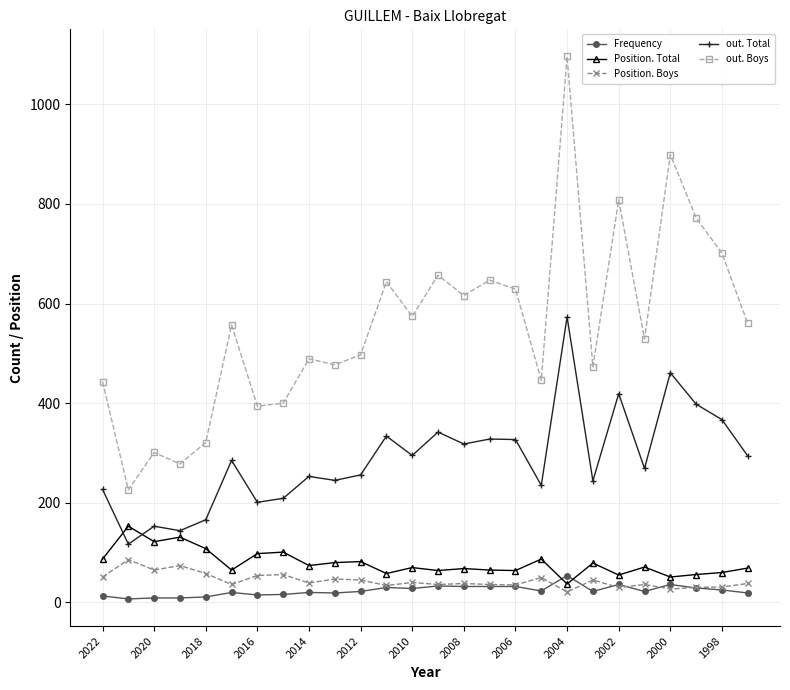

What is the maximum value shown in the chart?

1096